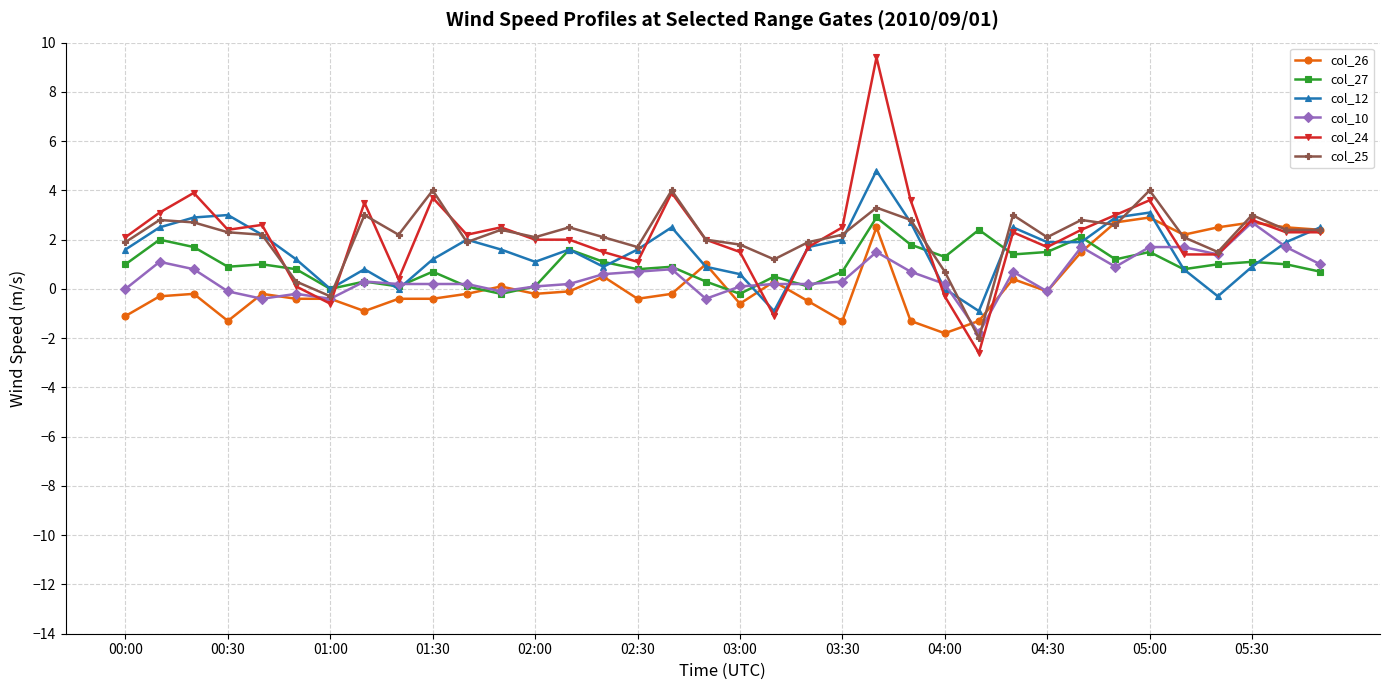

How many distinct data groups are displayed?

6